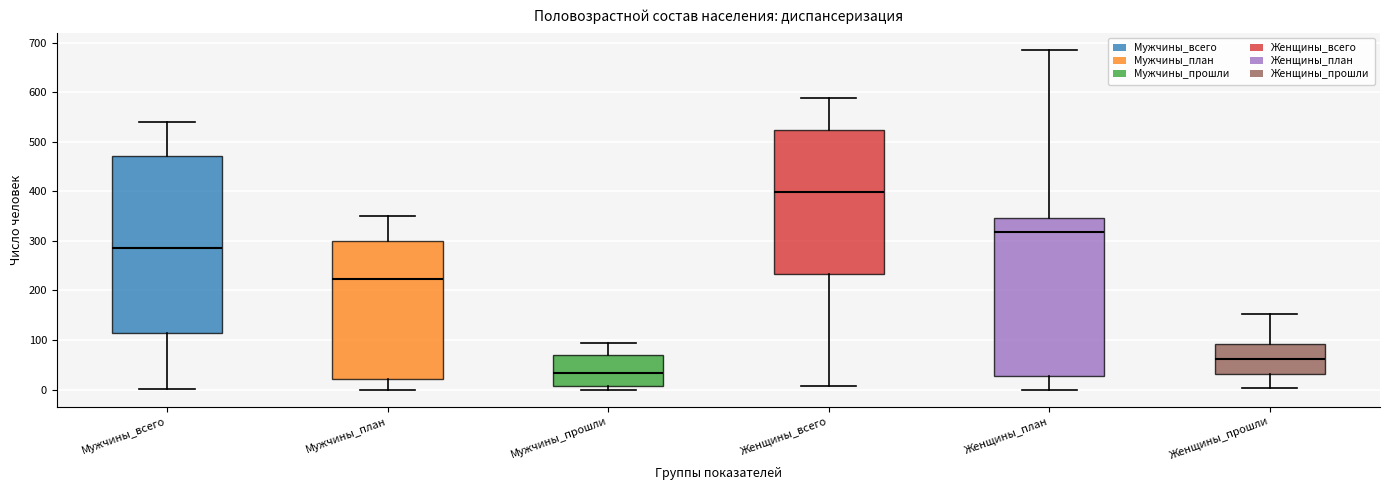

Reading left to right, transcribe this box plot: for each box, give where its median line is, the range the box spans, and where its two whiskers end, as read against the y-axis. The values are not printed on the chart, so give them approximately, as read against the axis.

Мужчины_всего: median 290, box 120 to 470, whiskers 0 to 540
Мужчины_план: median 220, box 20 to 300, whiskers 0 to 350
Мужчины_прошли: median 30, box 10 to 70, whiskers 0 to 90
Женщины_всего: median 400, box 230 to 520, whiskers 10 to 590
Женщины_план: median 320, box 30 to 350, whiskers 0 to 690
Женщины_прошли: median 60, box 30 to 90, whiskers 0 to 150